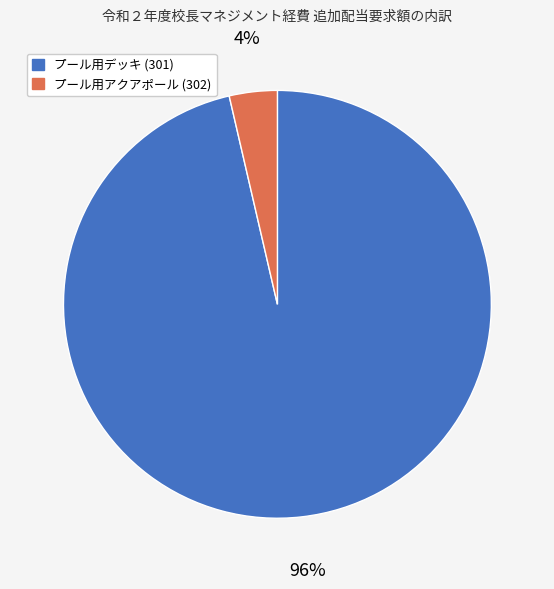

Is it true that プール用デッキ (301) is 85% of the pie?

False